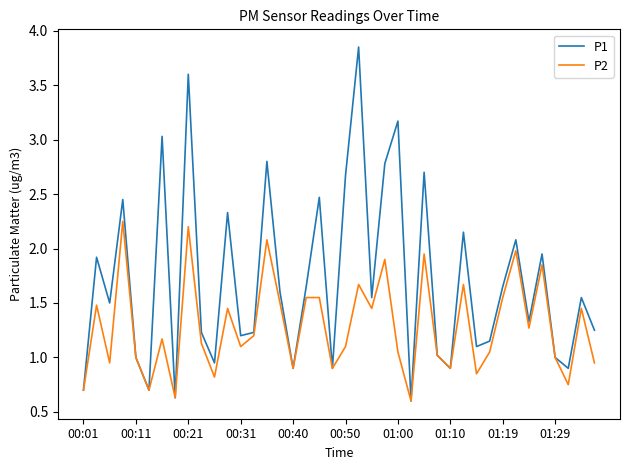

What is the sum of all P1 values?

68.1